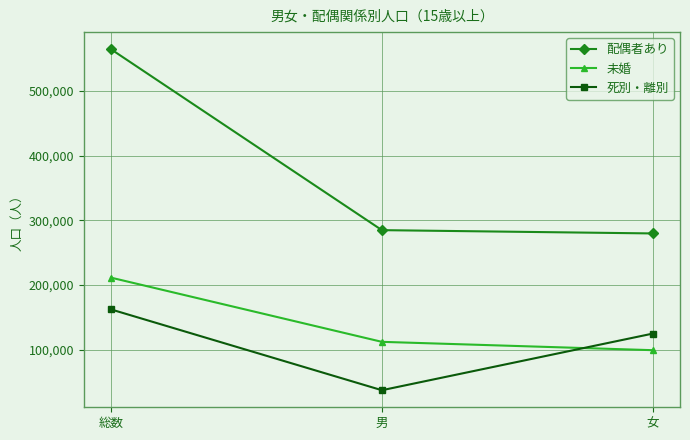

What are all the series names shown in the legend?

配偶者あり, 未婚, 死別・離別